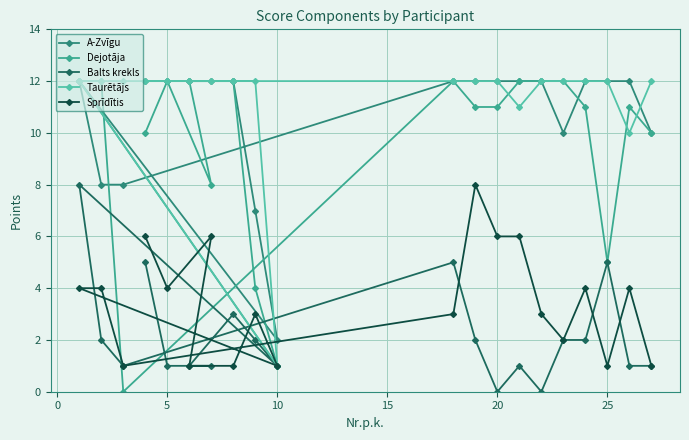

At which label does Taurētājs reach its minimum?

10